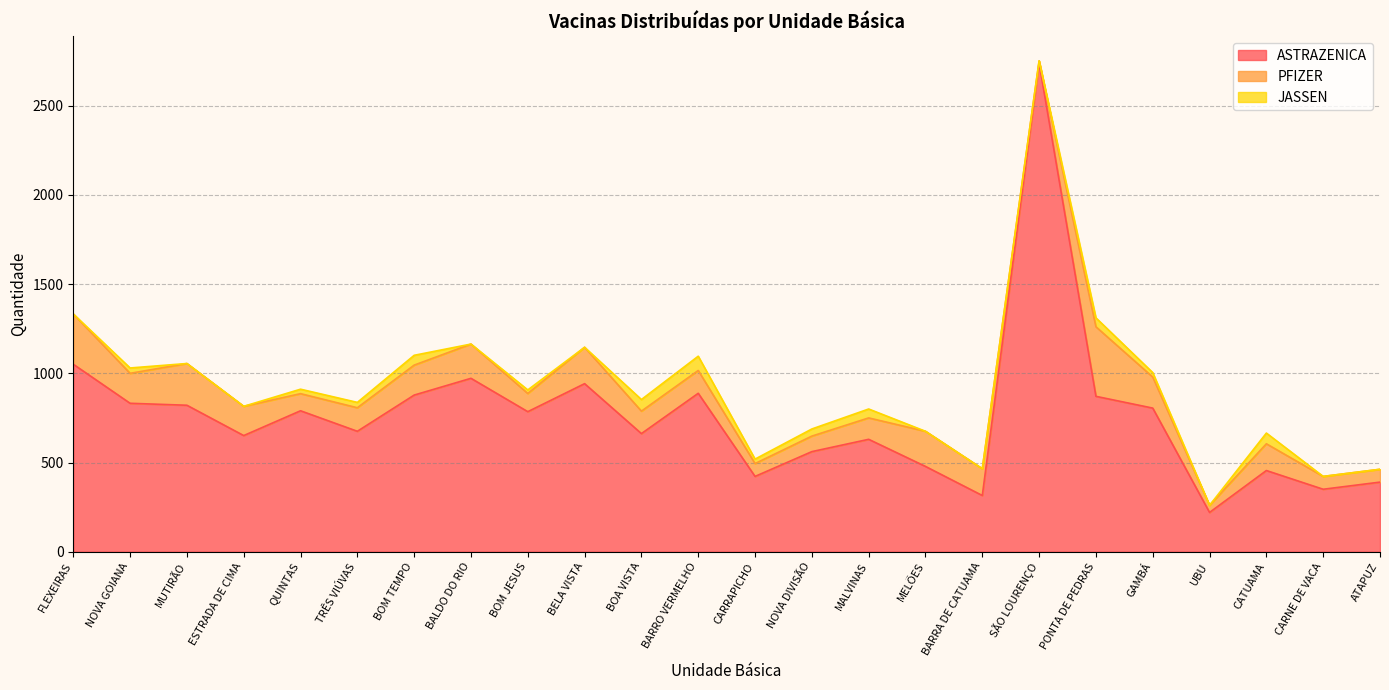

How many data points in ASTRAZENICA are above 785?

11